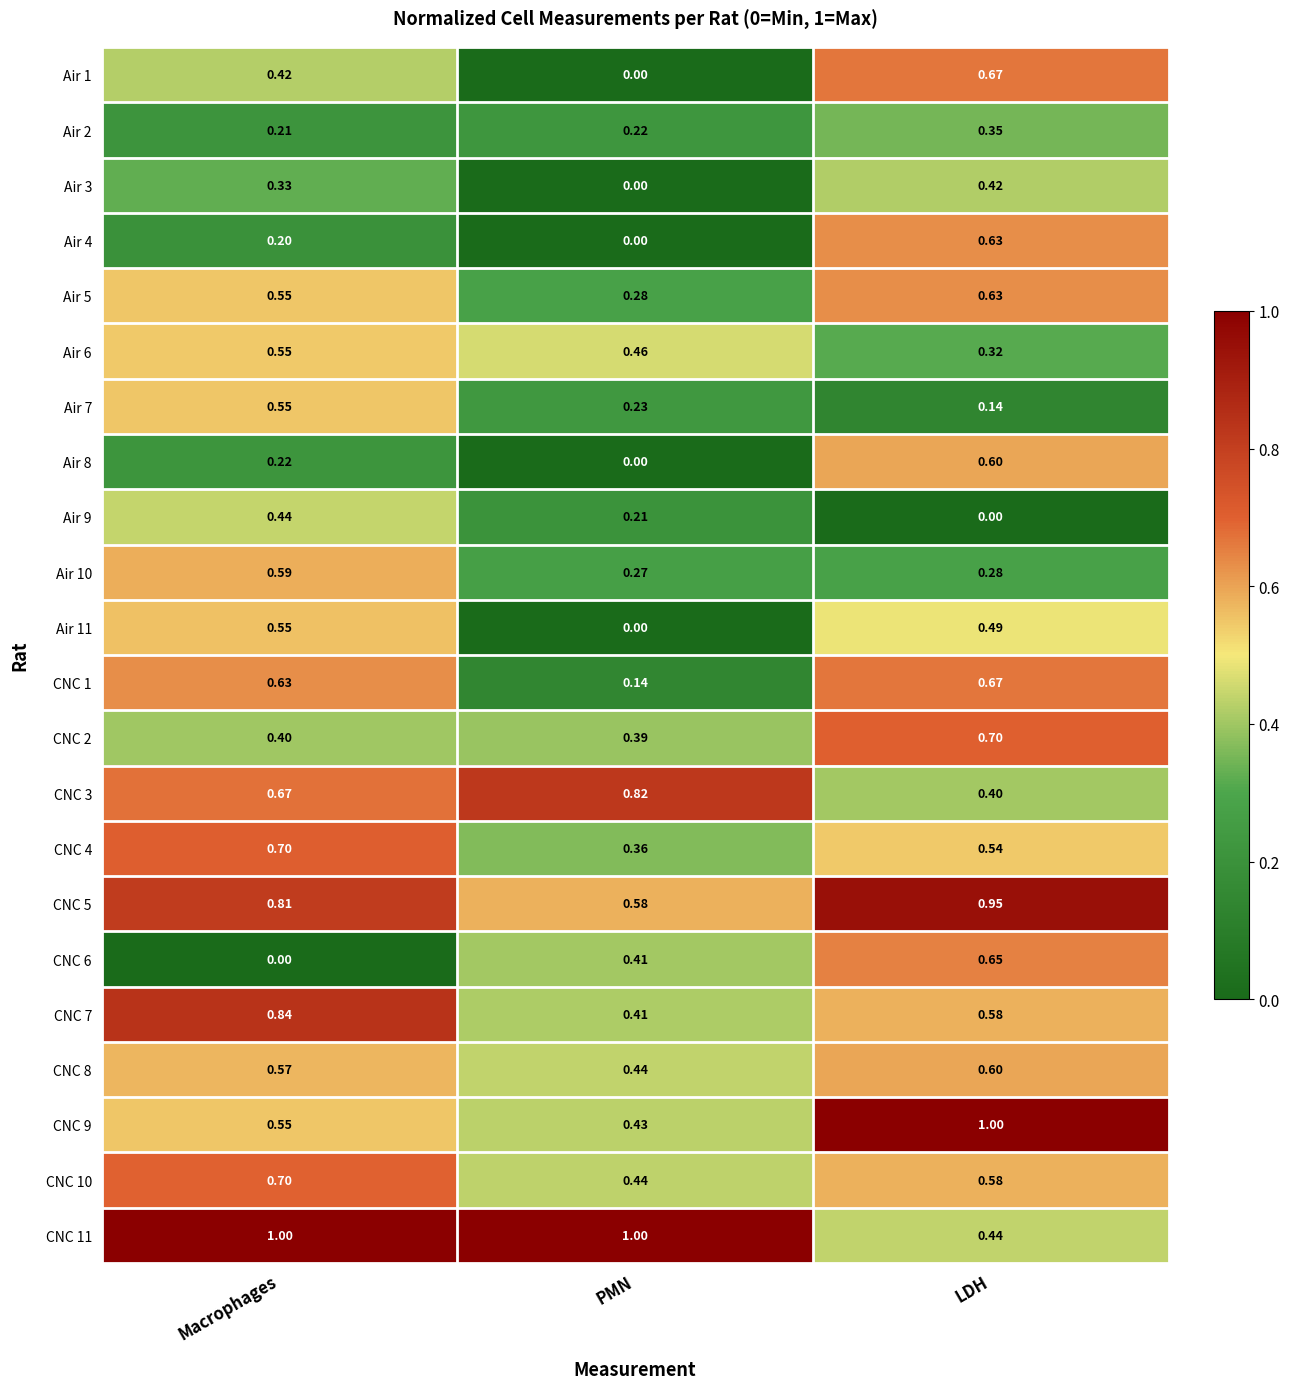

At which category is the sum across all series the highest?

LDH